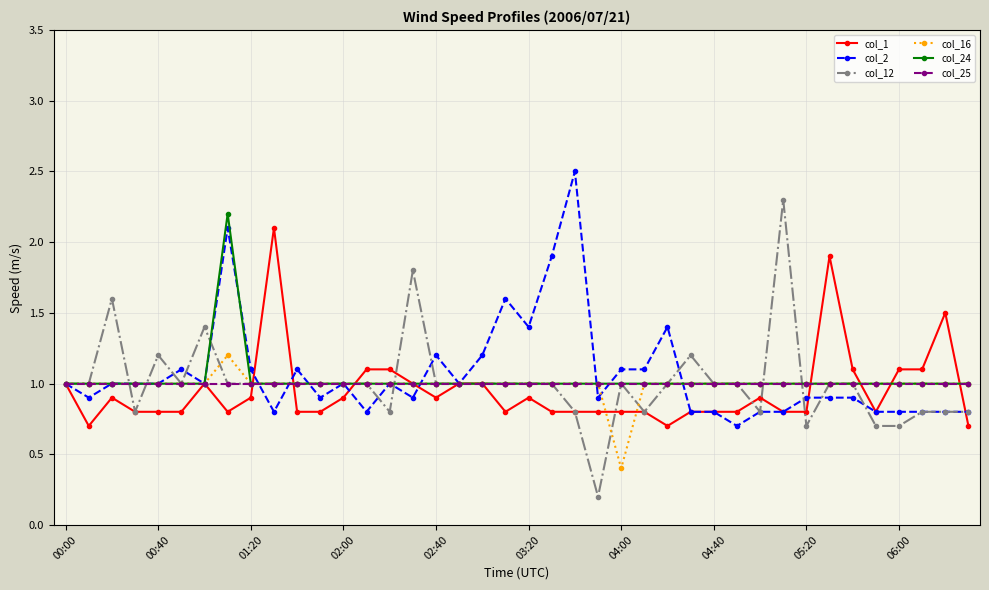

What is the highest value of the col_25 series?

1.0